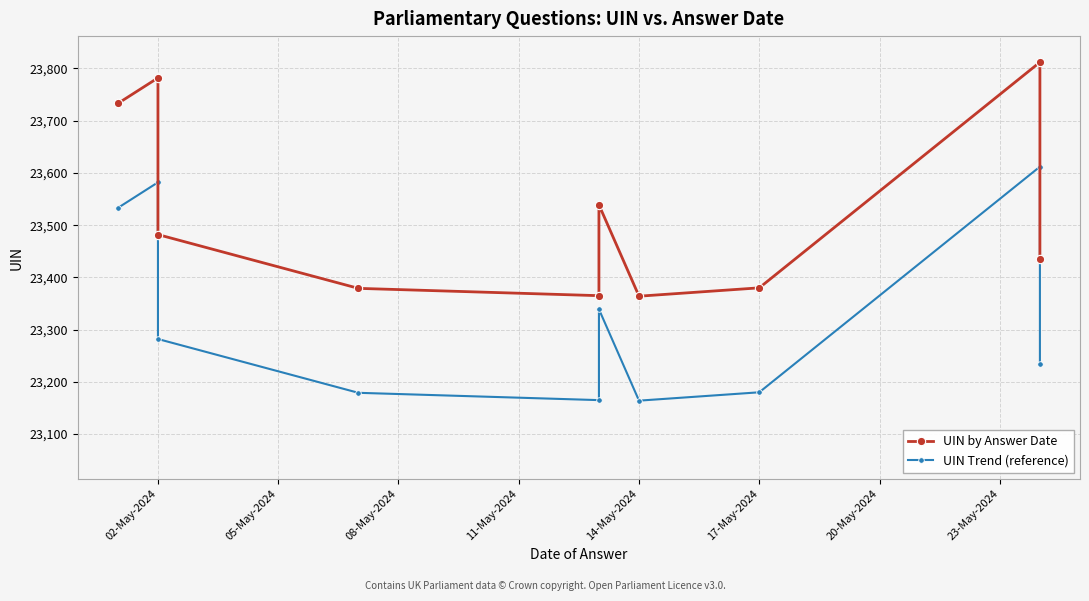

In UIN Trend (reference), how many points are lower than both neighbors (excluding endpoints)?

2